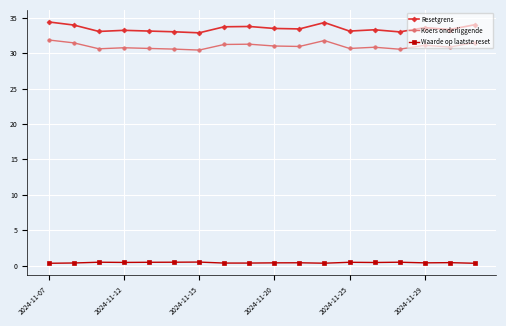

What is the maximum value for Koers onderliggende?

31.9